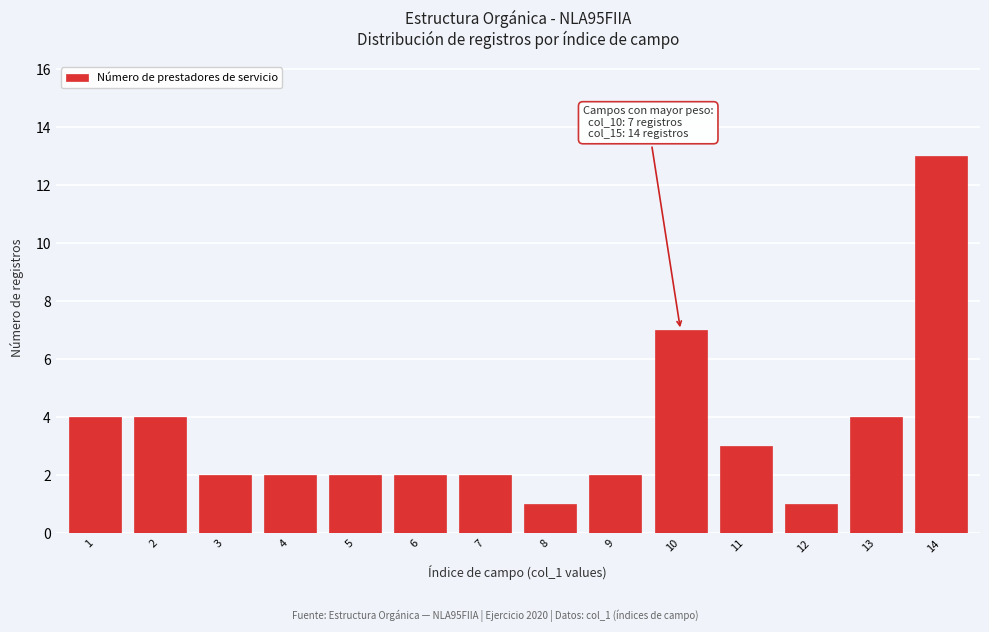

Reading left to right, what are all the values shown in this chart?

4	4	2	2	2	2	2	1	2	7	3	1	4	13